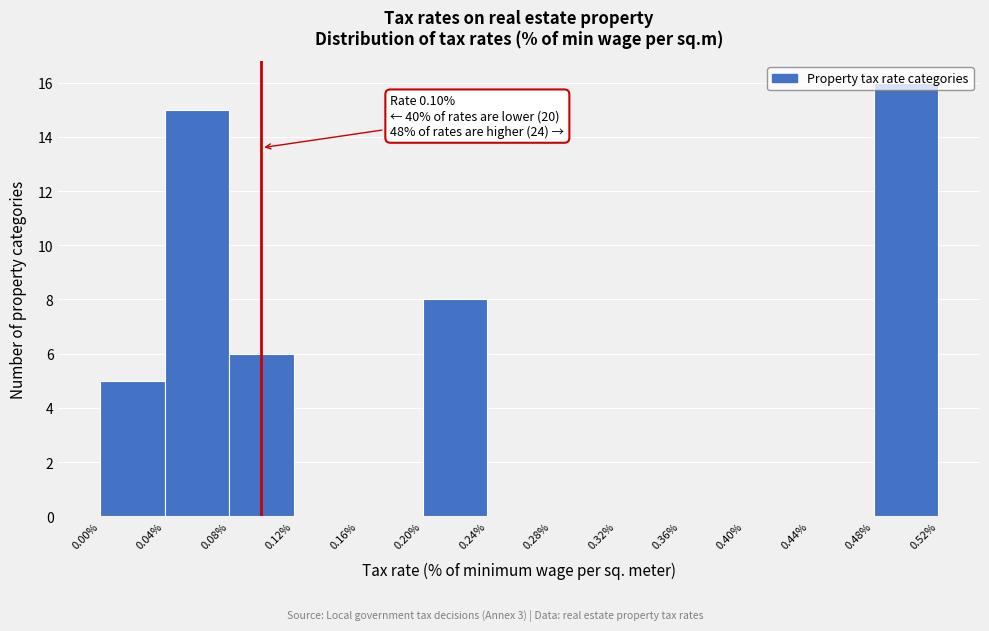

Over which range of the x-axis is the bar tallest?

0.48% to 0.52%